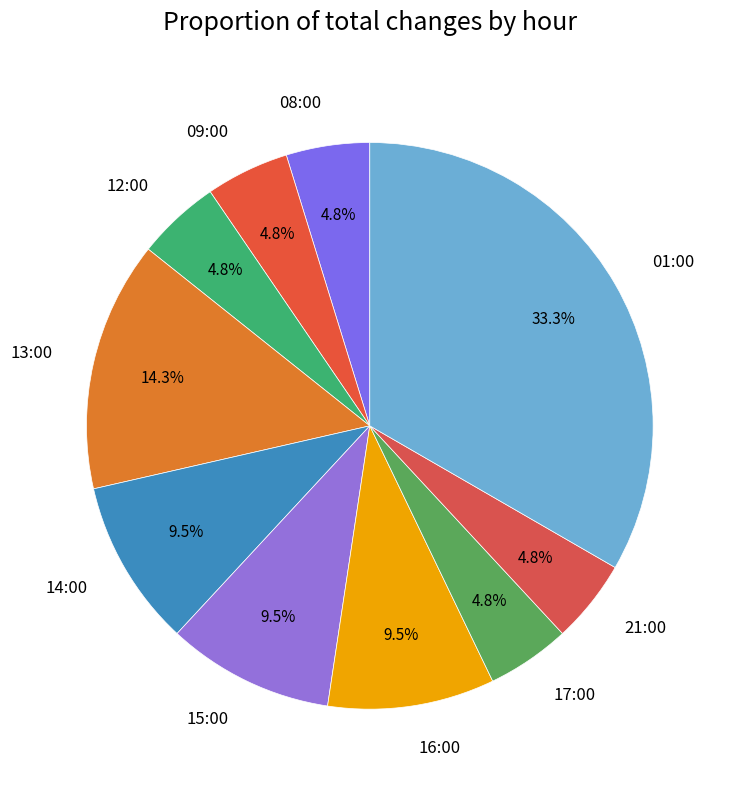

To the nearest percent, what portion does 09:00 represent?

5%